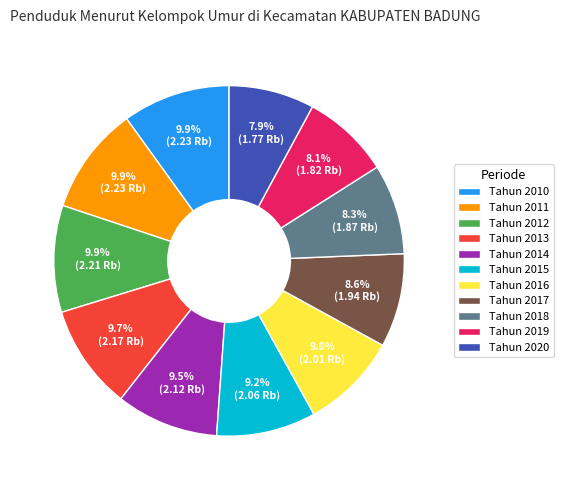

Is the sum of Tahun 2010 and Tahun 2015 greater than half?

No